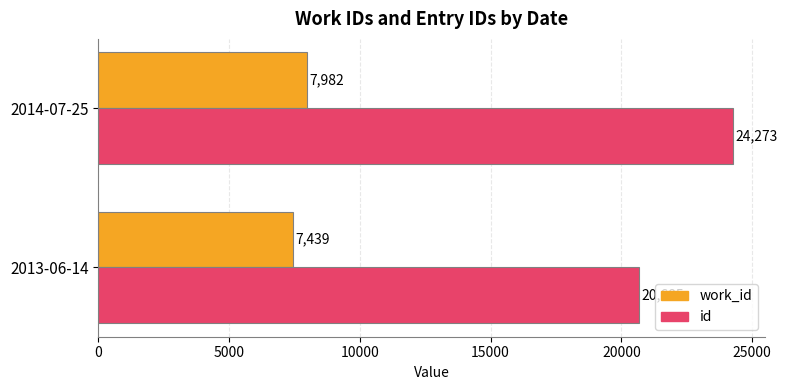

Which series has the largest range (max minus min)?

id